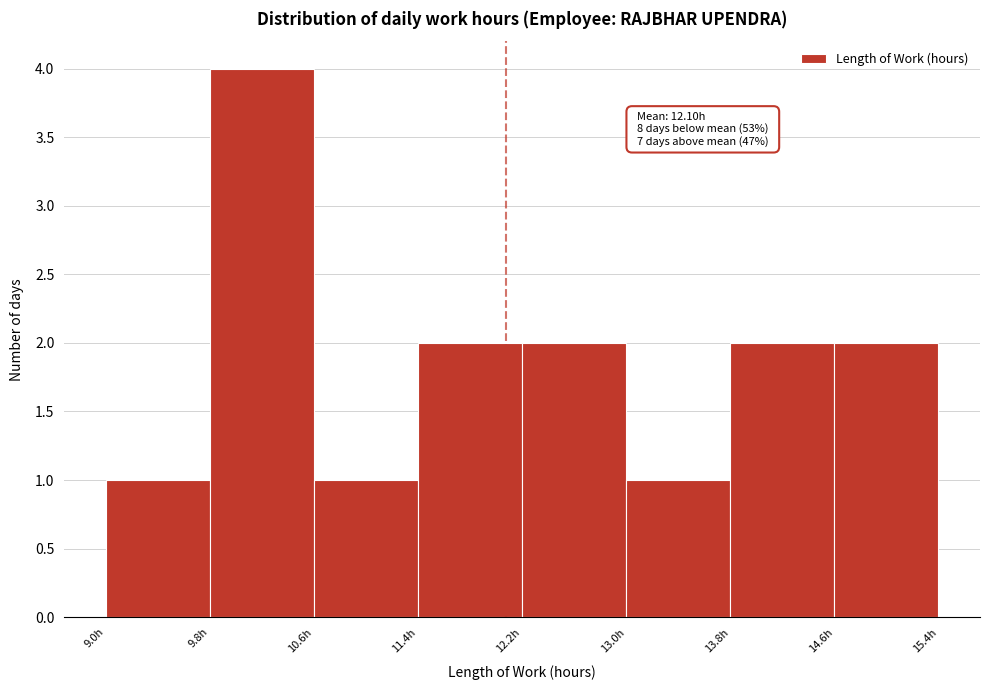

Which range on the x-axis has the tallest bar?

9.8 to 10.6